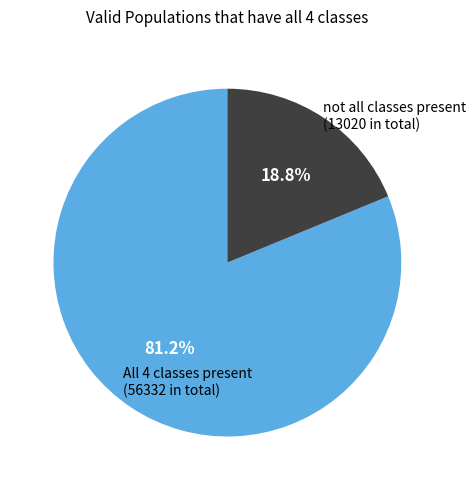

Does any single category account for the majority?

Yes